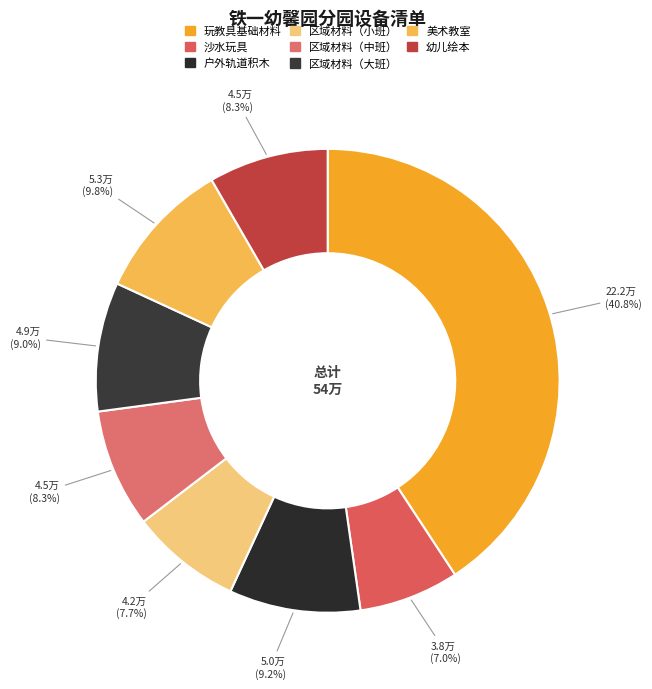

Which has a higher value, 玩教具基础材料 or 户外轨道积木?

玩教具基础材料